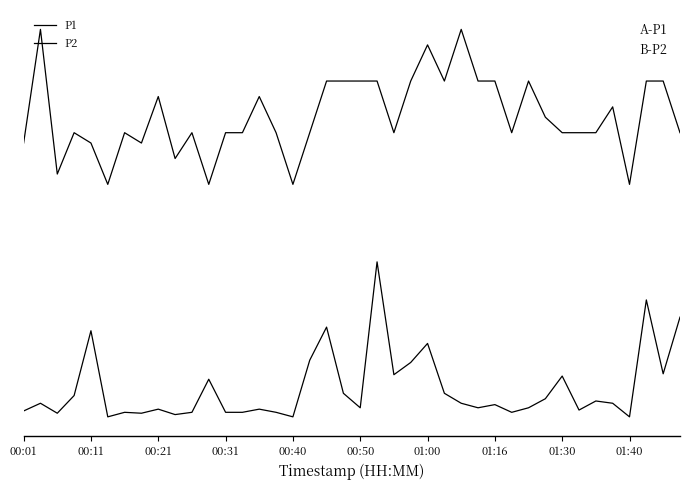

Does the chart display data point markers on the line(s)?

No